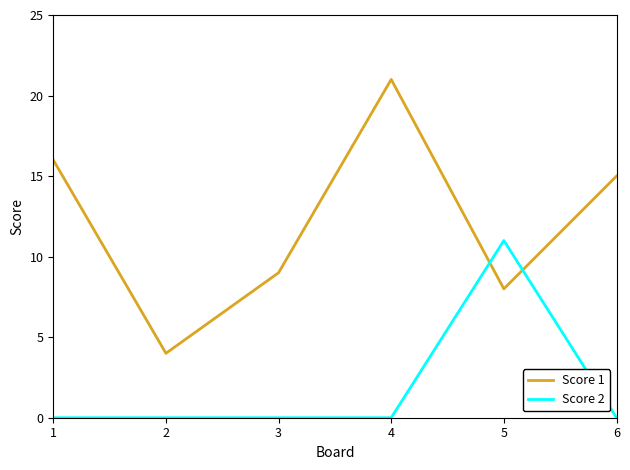

How many lines are shown in the chart?

2